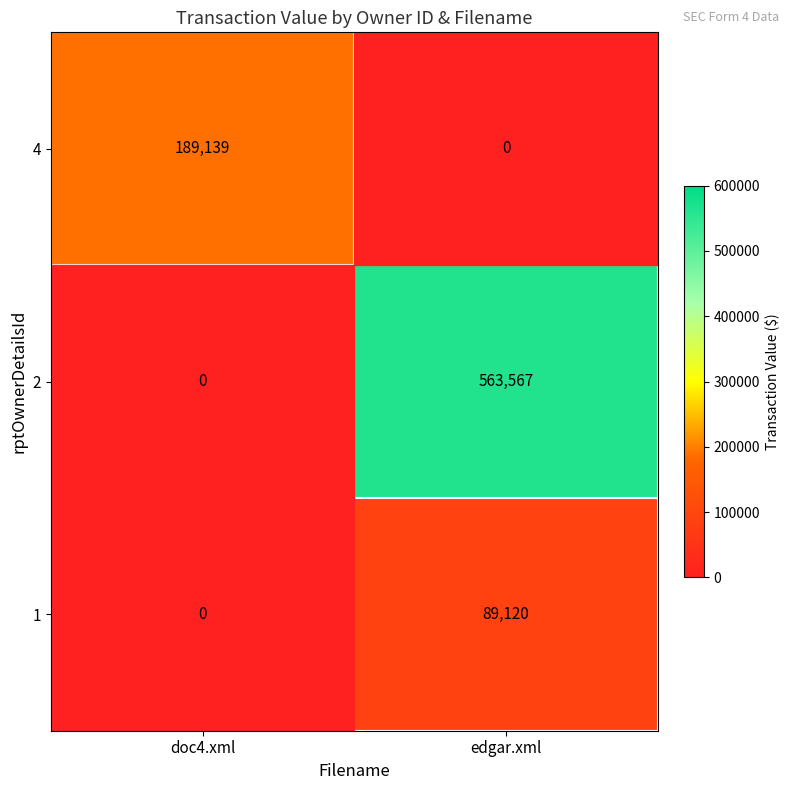

What is the spread (max minus min) of values at doc4.xml?

189139